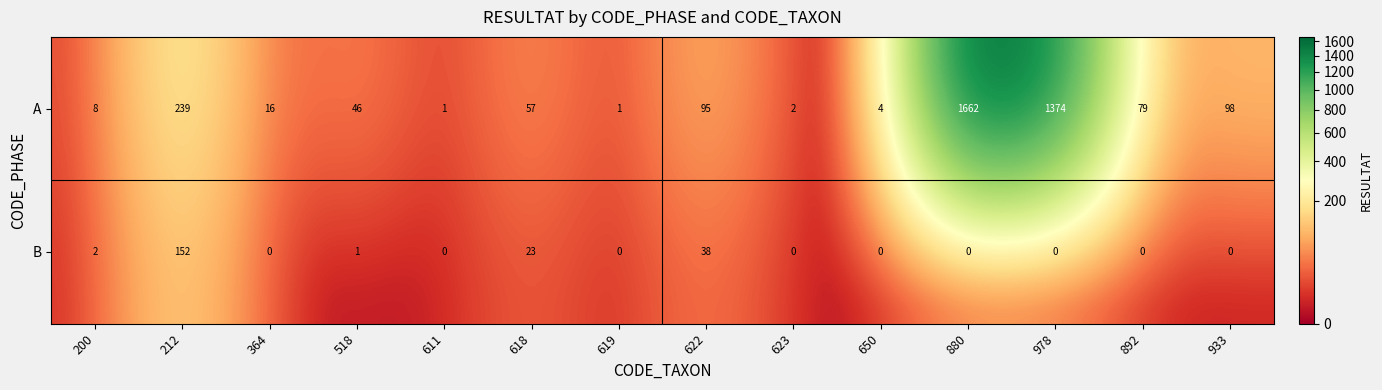

Rank the series by their average value, from lowest to highest.

B, A